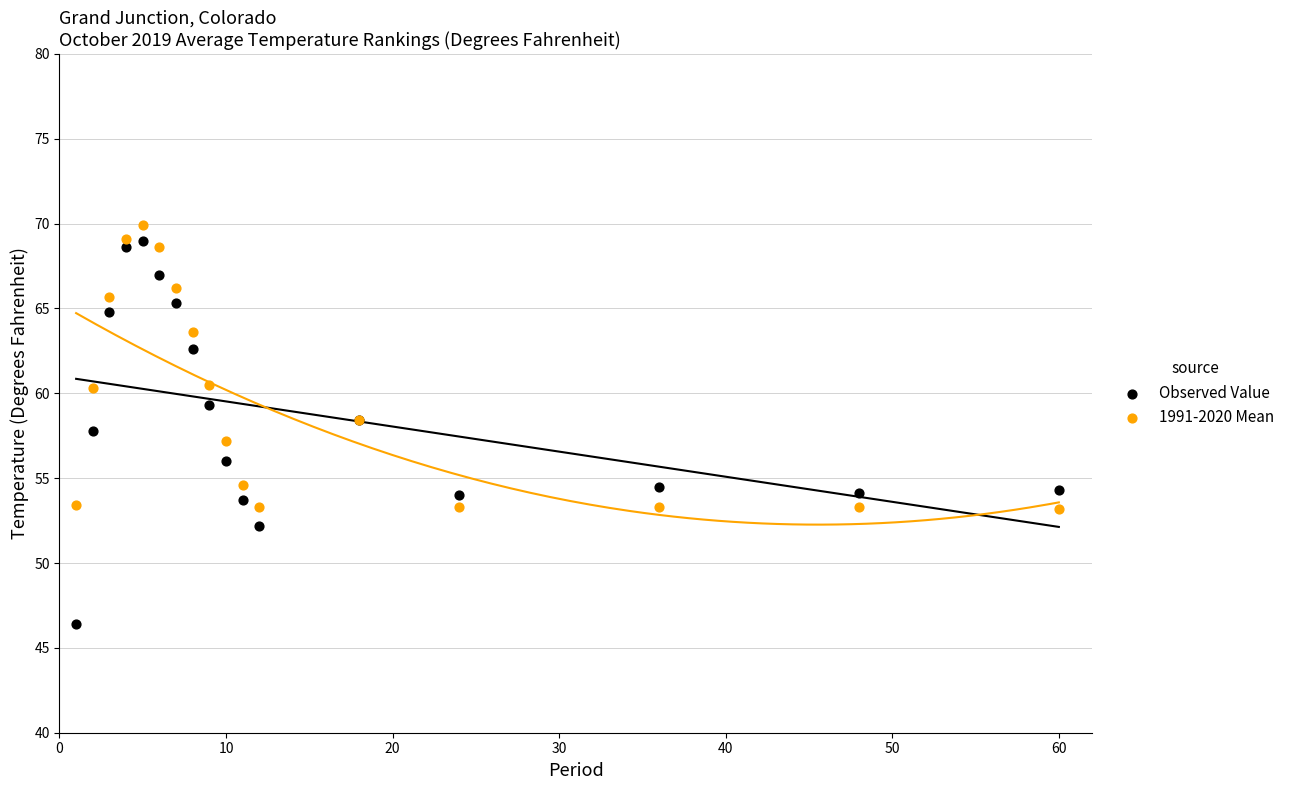

Which series contains the highest Y value?

1991-2020 Mean